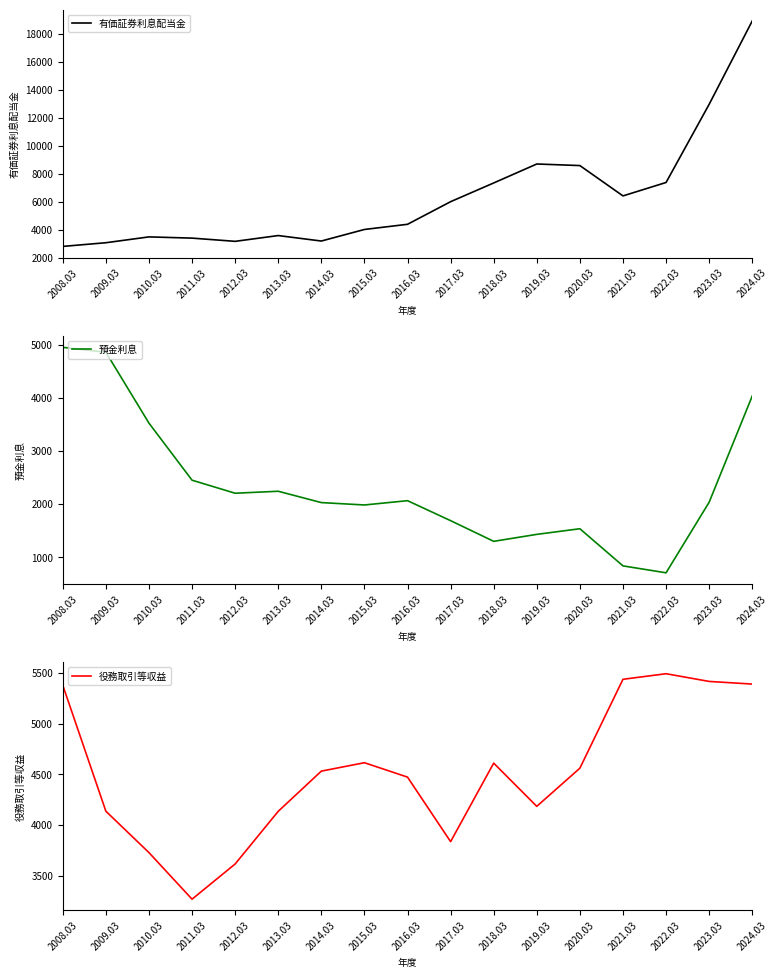

At which category does the chart reach its peak across all series?

2024.03